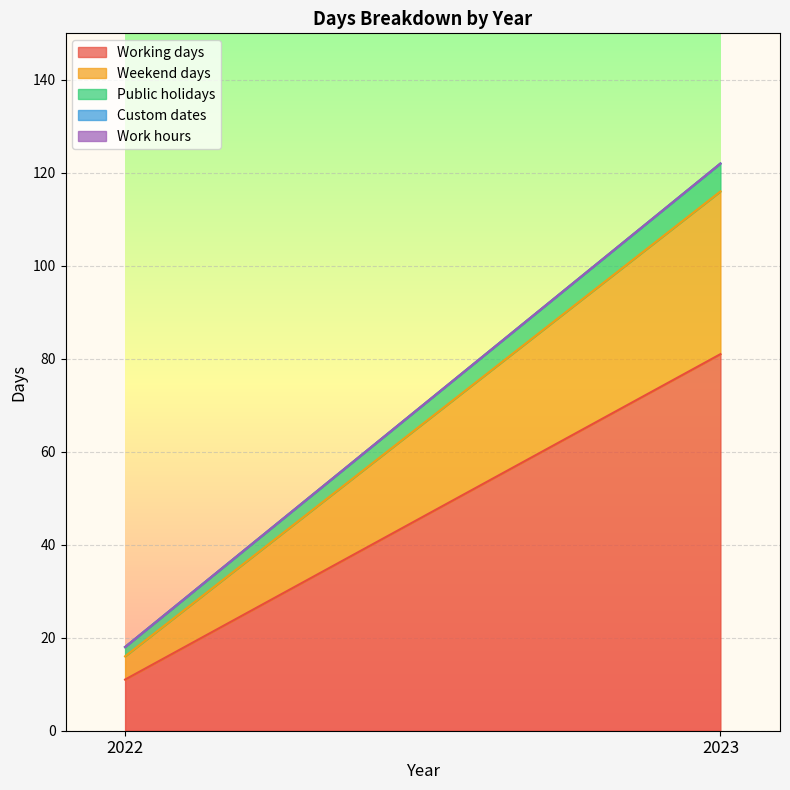

Which series changed the most between 2022 and 2023?

Working days